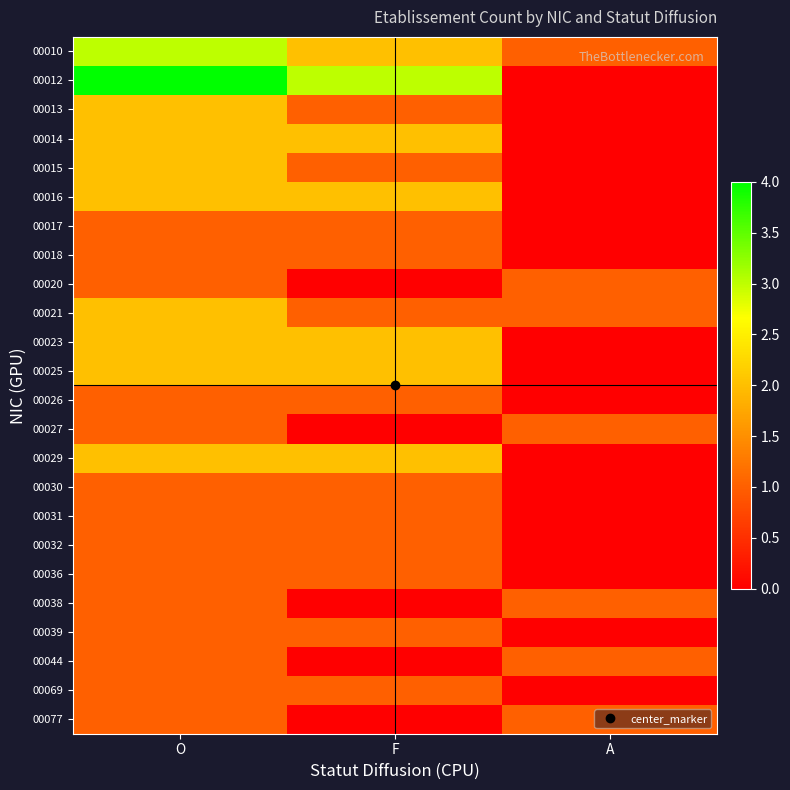

At how many categories does at least one series exceed 1?

2